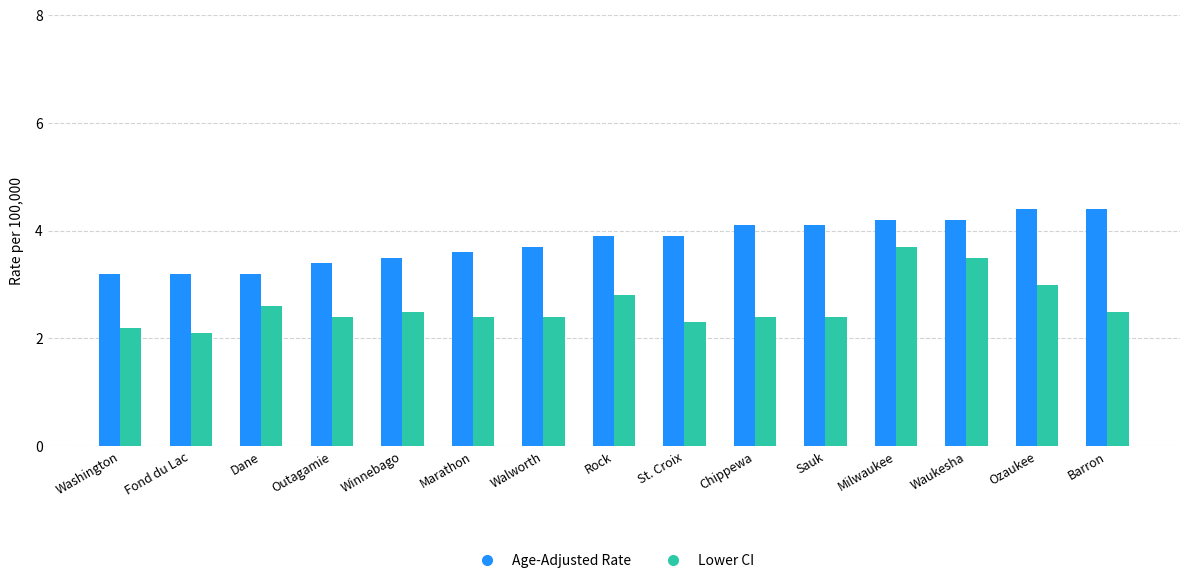

What is the maximum value for Lower CI?

3.7